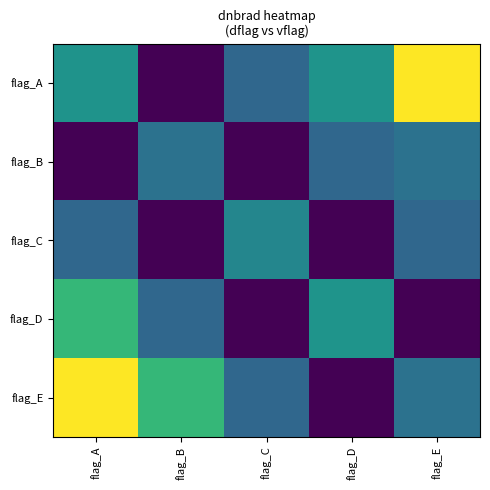

At which category is the sum across all series the highest?

flag_A